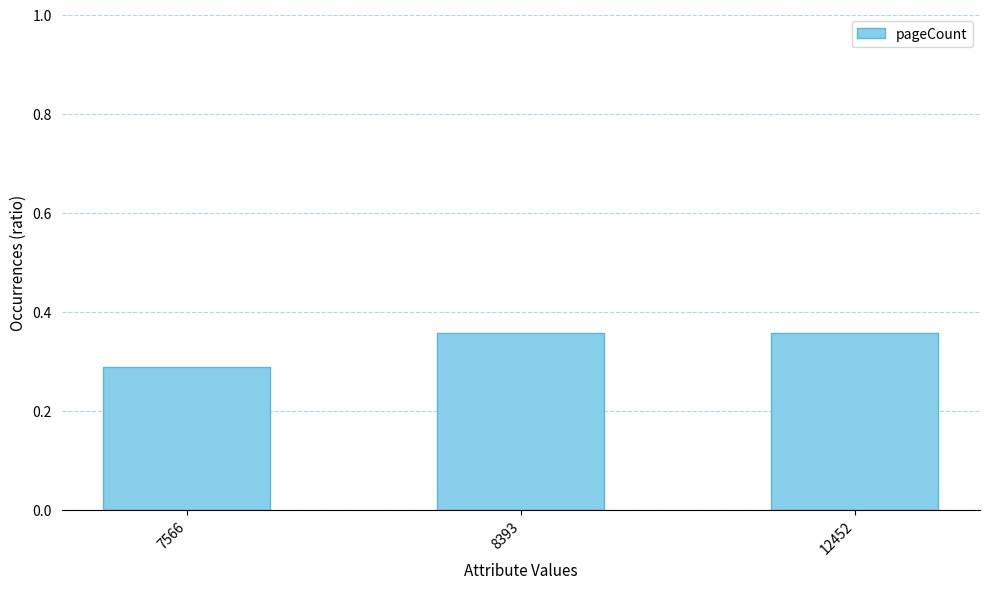

Is it true that the value at 12452 is 0.6?

False